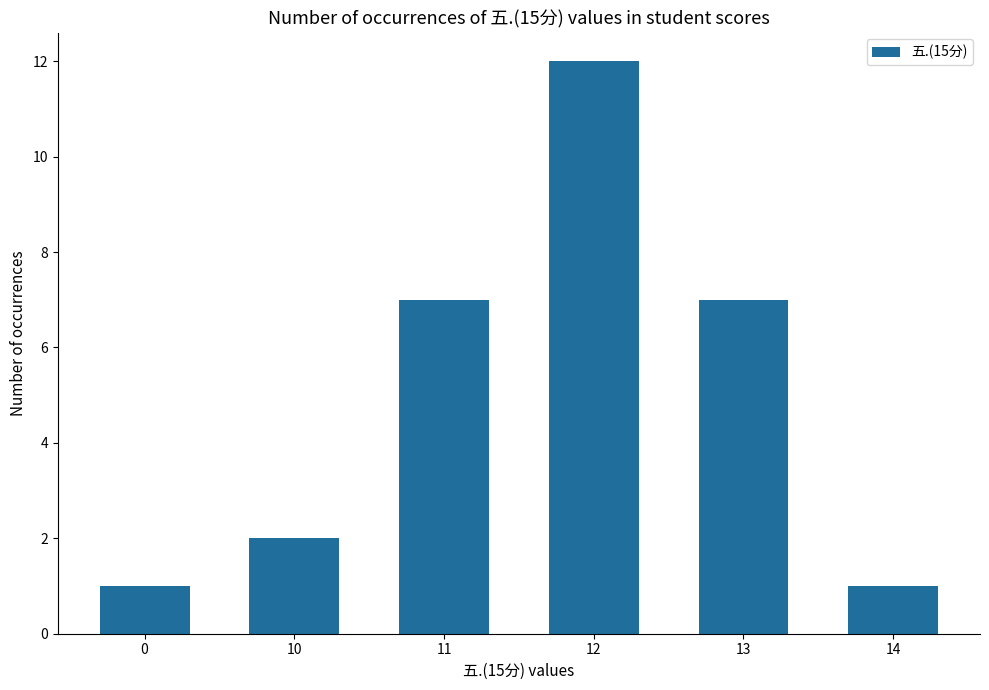

What is the value of the 5th bar from the left?

7